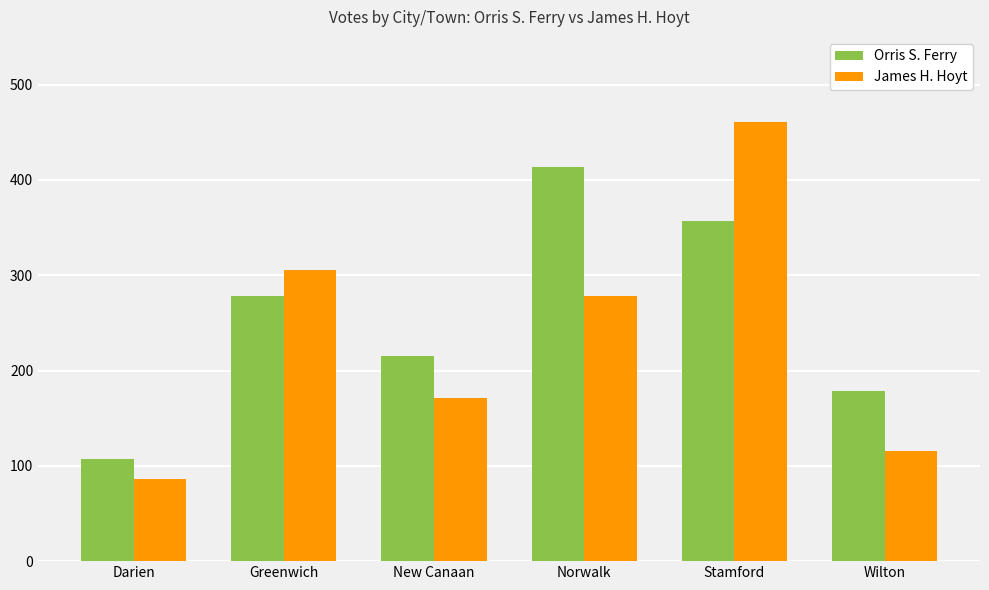

Which series has the widest spread of values?

James H. Hoyt